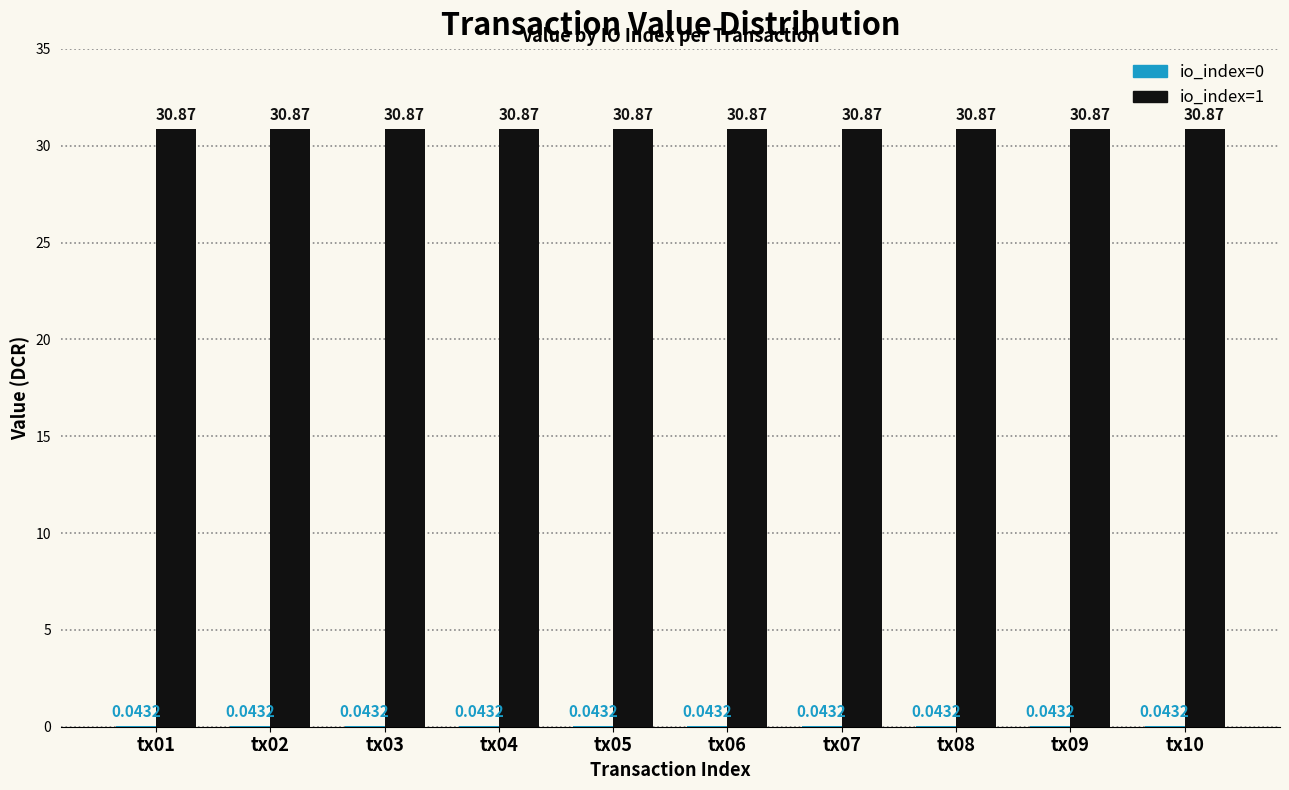

Which series has the largest total across all categories?

io_index=1